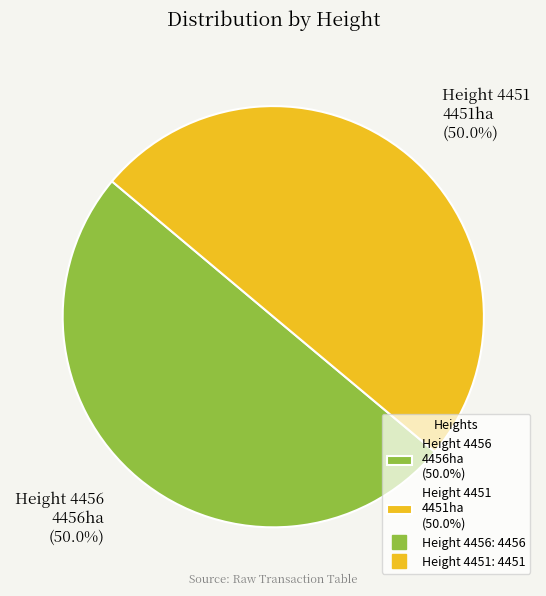

What is the ratio of the value at Height 4451 4451ha (50.0%) to the value at Height 4456 4456ha (50.0%)?

1.0